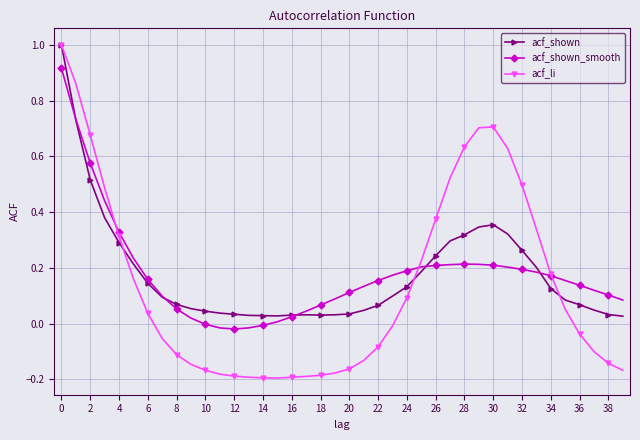

What is the maximum value for acf_shown?

1.0